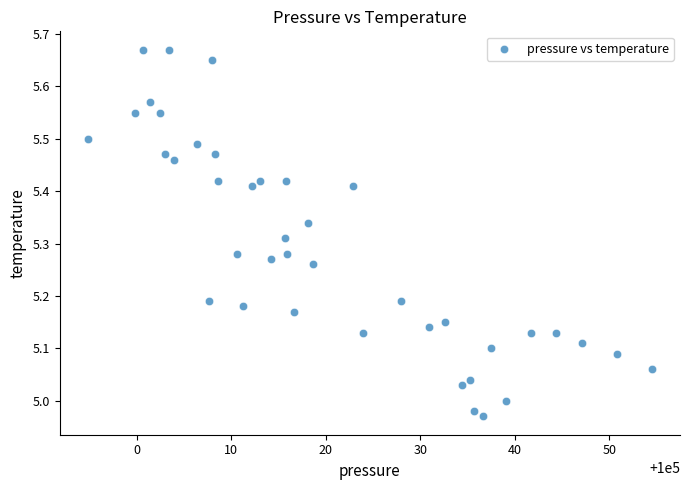

What is the range of X values (max minus min)?

59.7